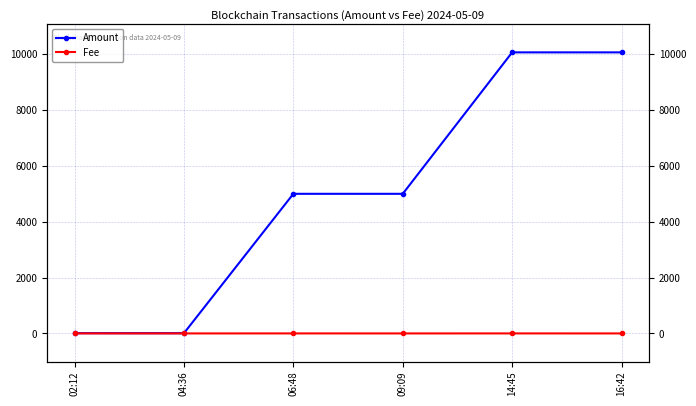

How many data points does each series have?

6